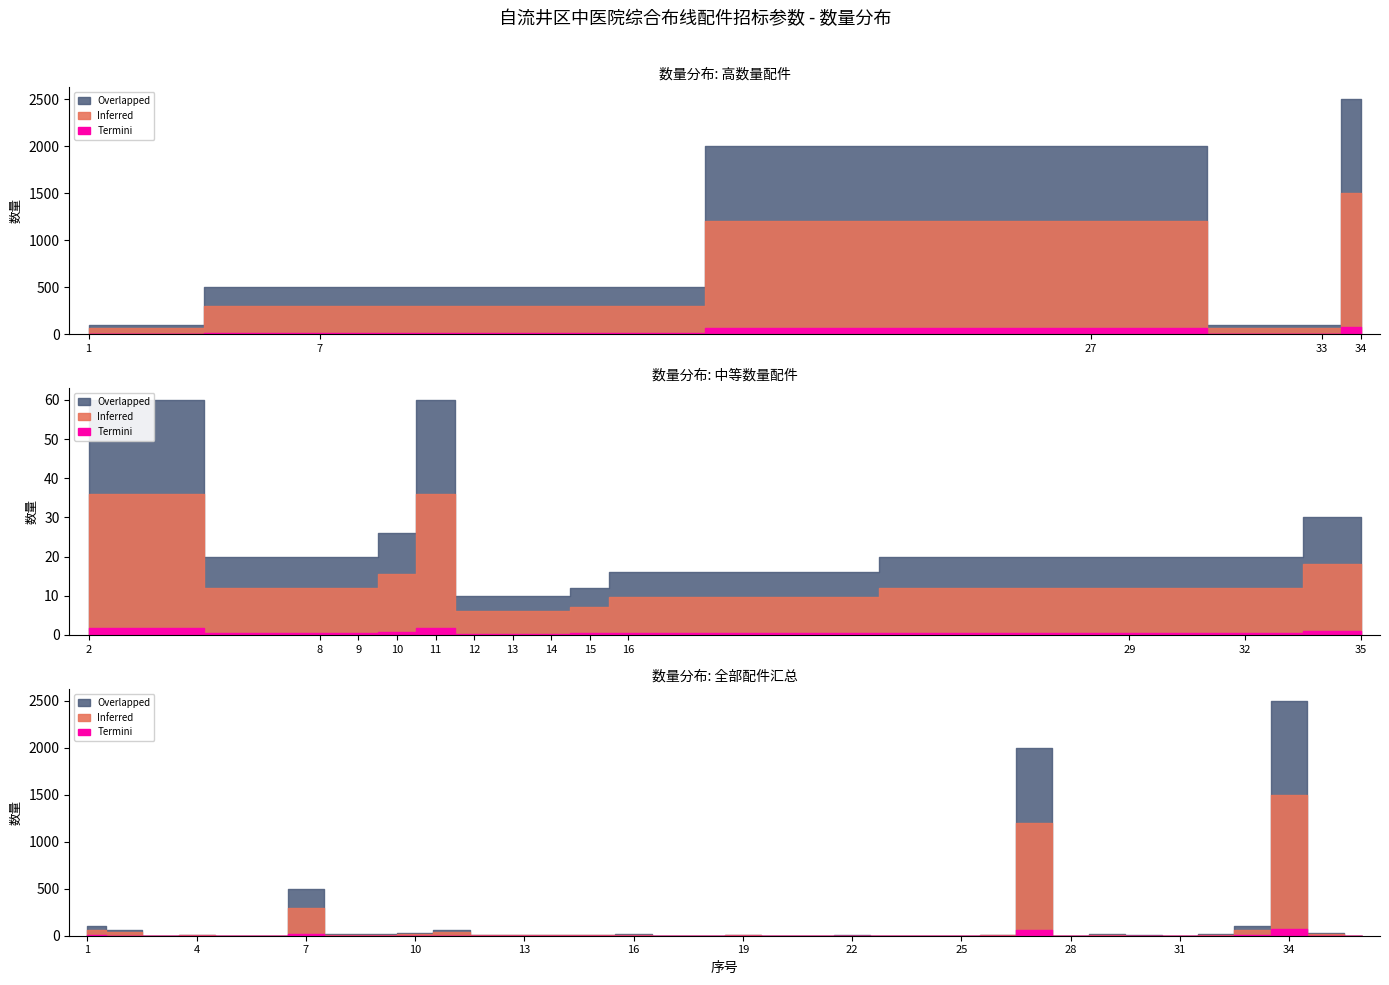

Is it true that the value at 15 is 20?

False